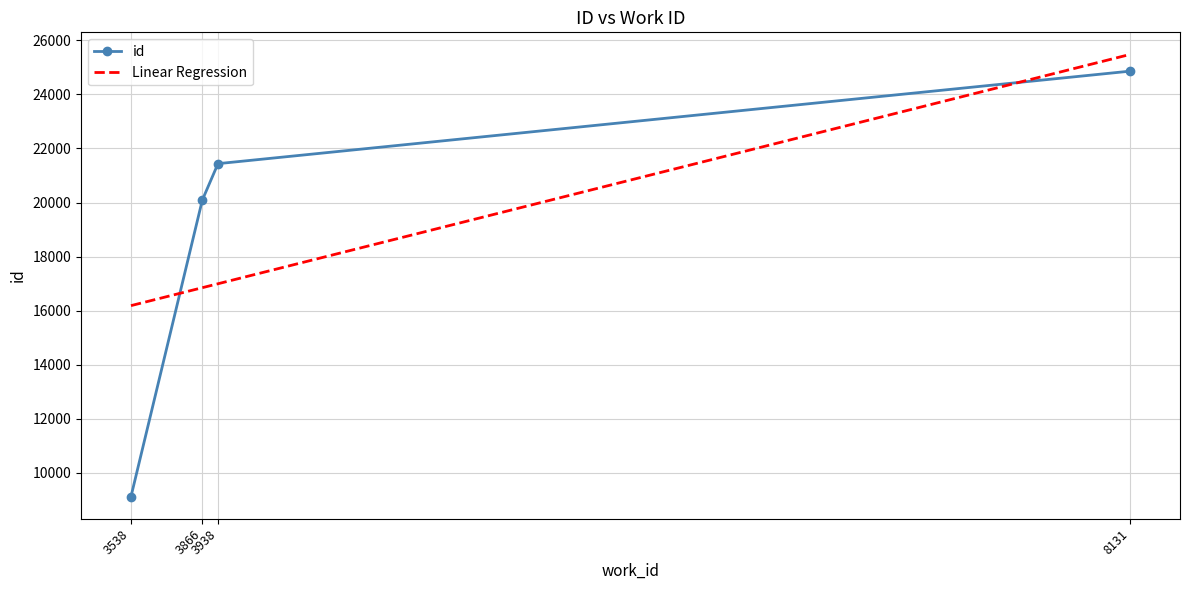

Reading right to left, extract all data points from this chart.

8131=24860	3938=21439	3866=20092	3538=9125